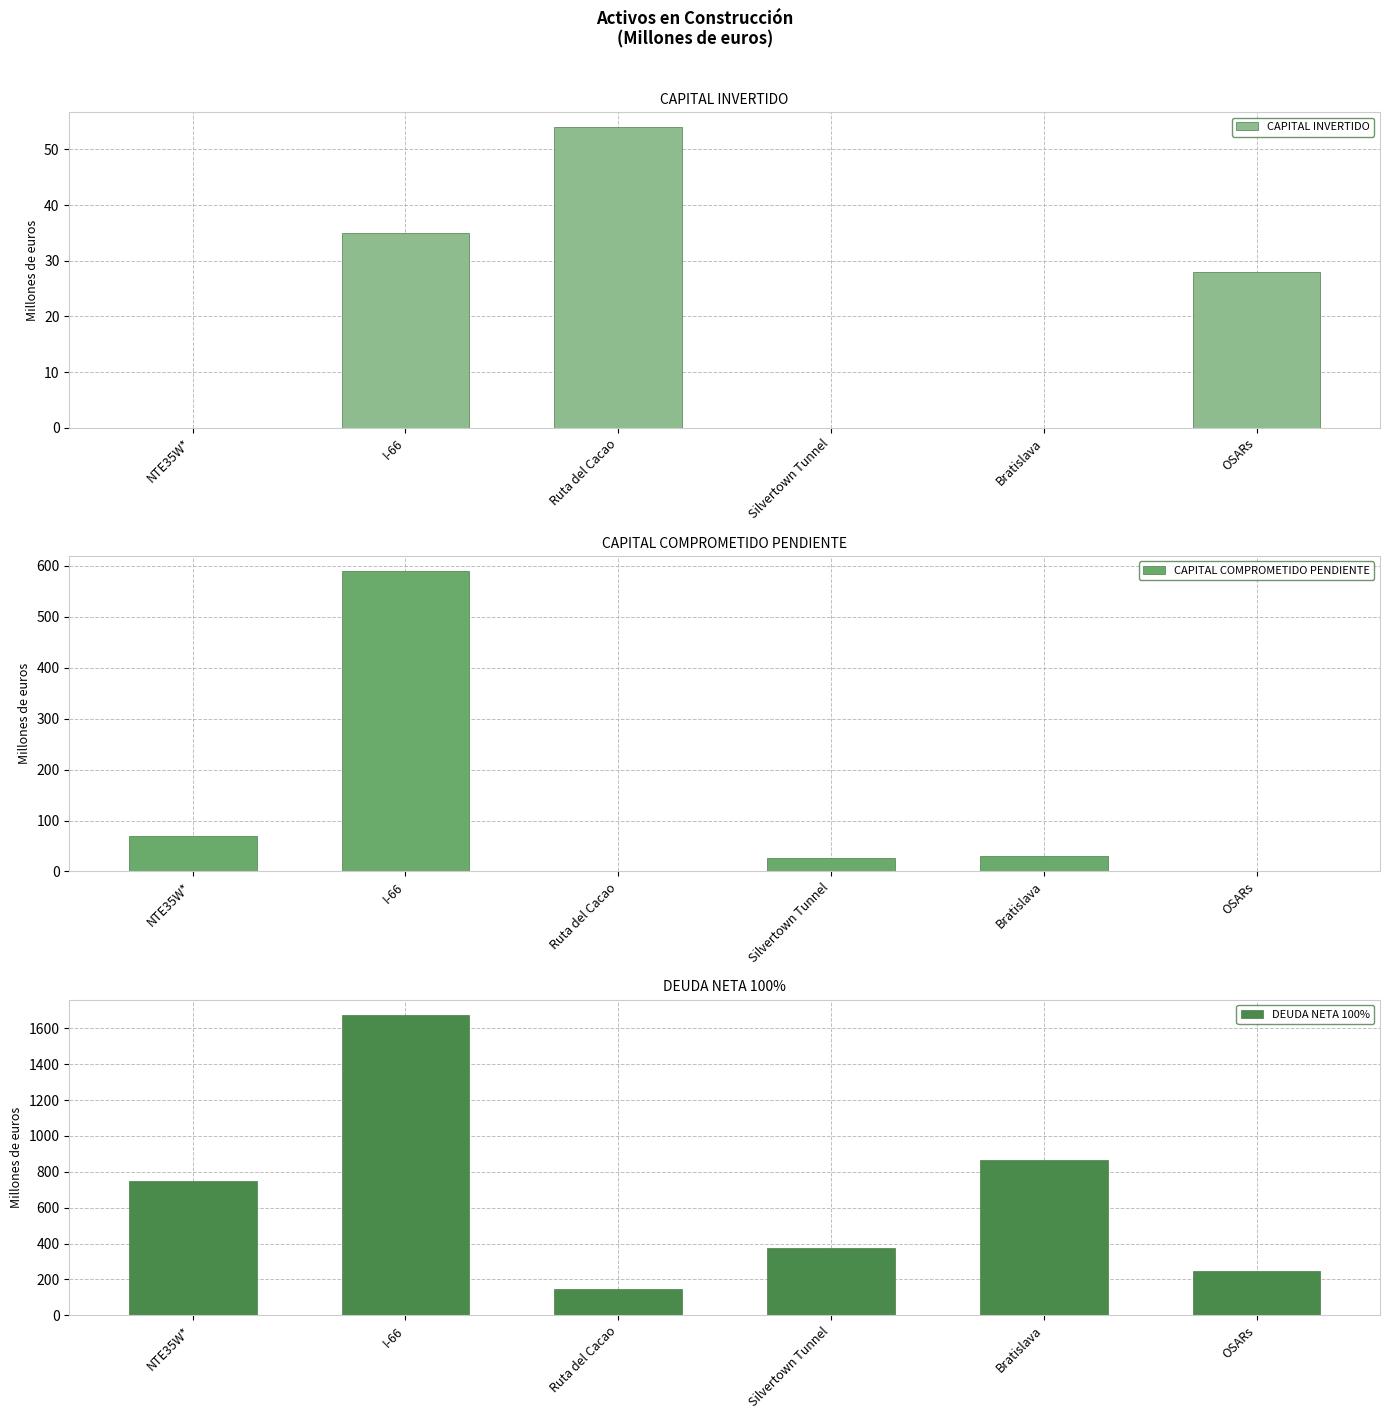

Reading left to right, transcribe all the data shown in this chart.

CAPITAL INVERTIDO: 0	35	54	0	0	28
CAPITAL COMPROMETIDO PENDIENTE: 70	590	0	26	30	0
DEUDA NETA 100%: 748	1677	147	373	866	246